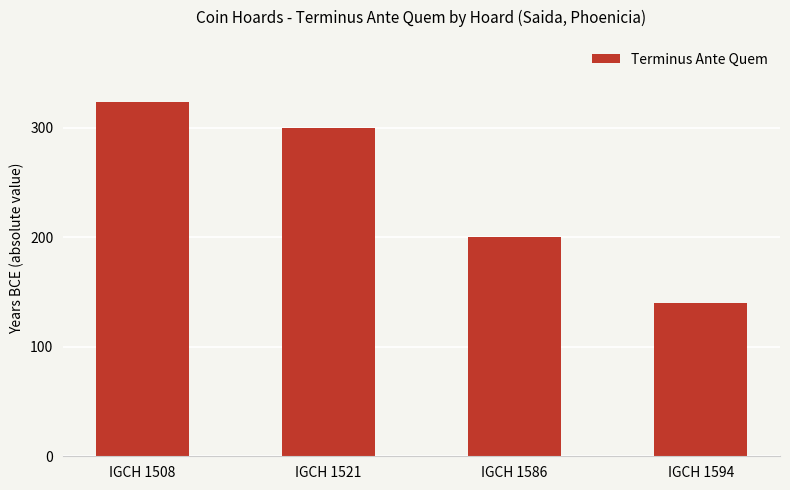

What is the ratio of the value at IGCH 1594 to the value at IGCH 1508?

0.4